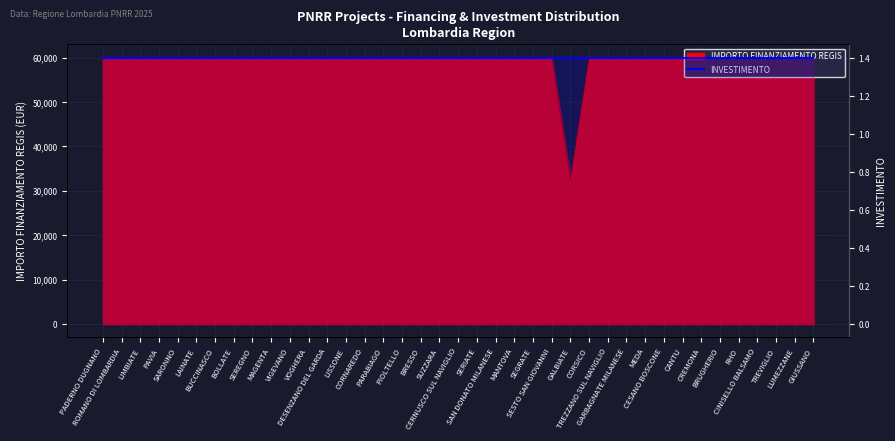

What is the sum of all values?

2311297